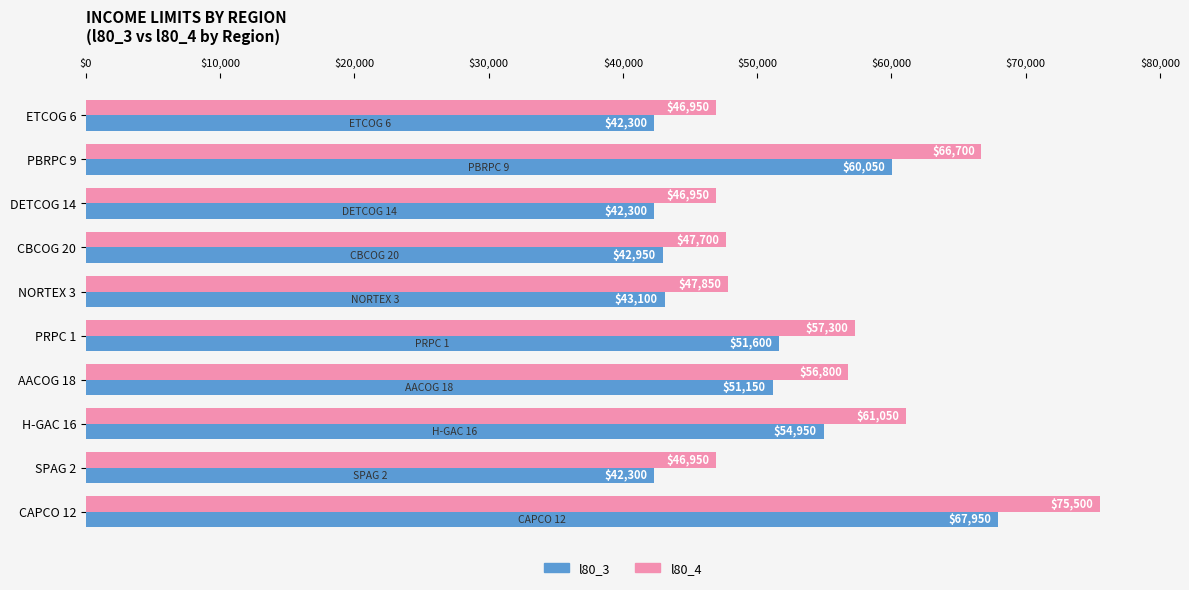

At how many categories does at least one series exceed 56318?

5